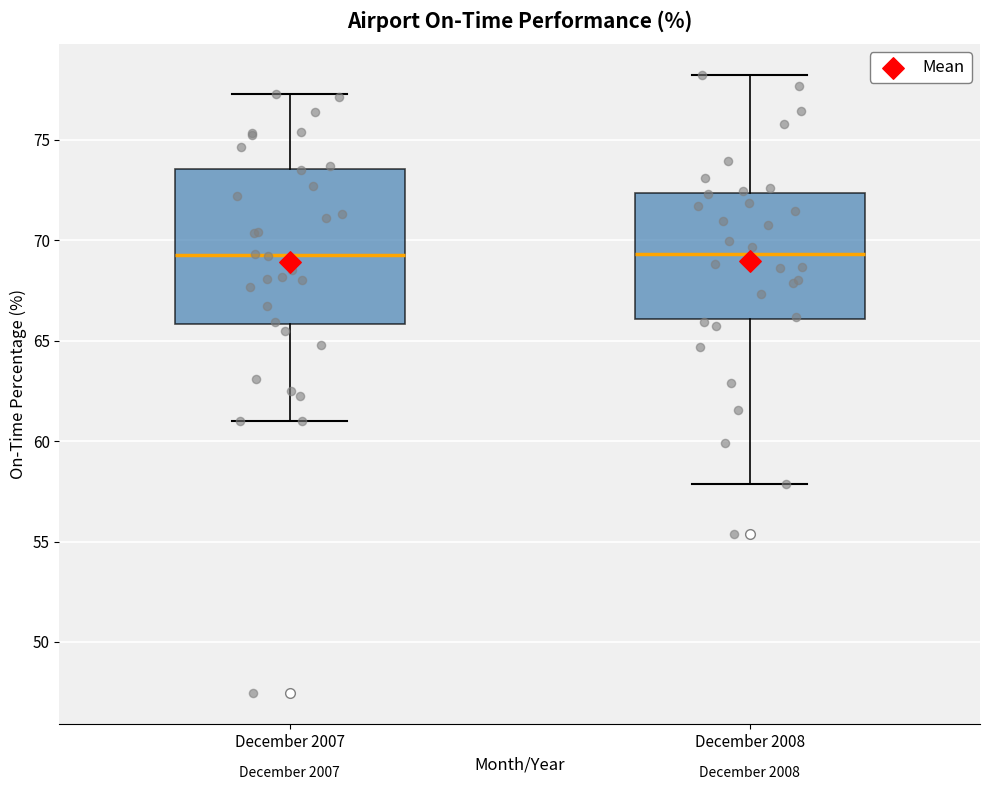

Reading left to right, transcribe this box plot: for each box, give where its median line is, the range the box spans, and where its two whiskers end, as read against the y-axis. The values are not printed on the chart, so give them approximately, as read against the axis.

December 2007: median 69.5, box 66.0 to 73.5, whiskers 61.0 to 77.5
December 2008: median 69.5, box 66.0 to 72.5, whiskers 58.0 to 78.0